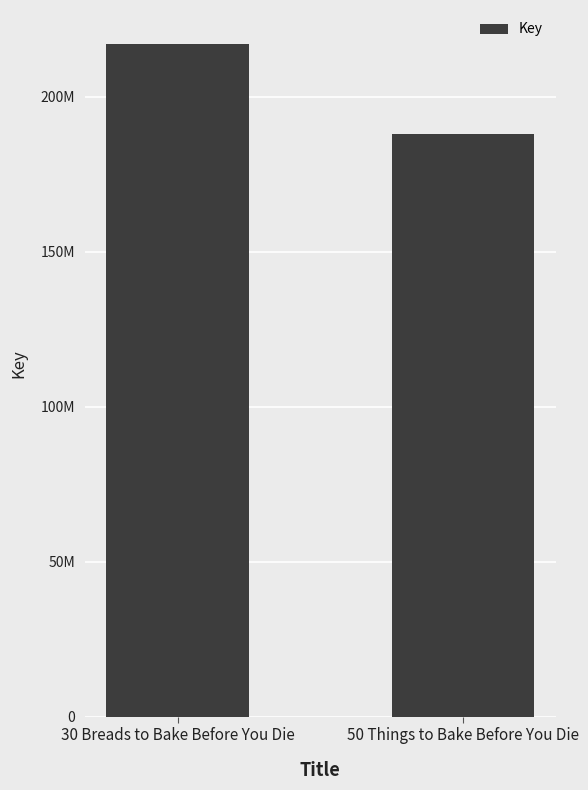

Reading left to right, list all the values displayed in this chart.

30 Breads to Bake Before You Die=217146270	50 Things to Bake Before You Die=187884905